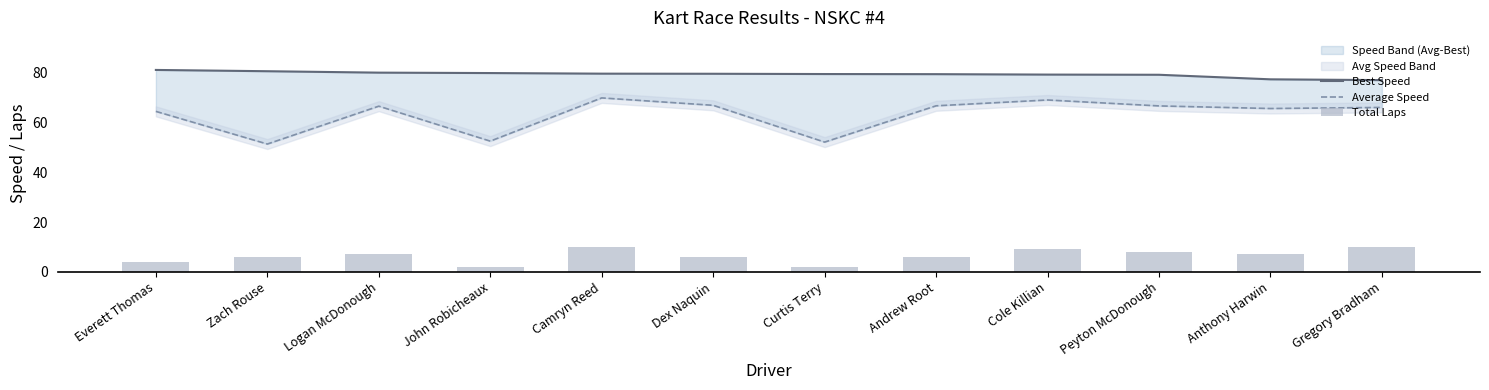

Between Camryn Reed and Curtis Terry, which series saw the biggest shift?

Average Speed